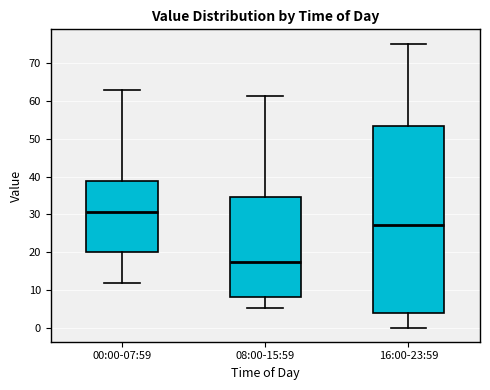

Reading left to right, transcribe this box plot: for each box, give where its median line is, the range the box spans, and where its two whiskers end, as read against the y-axis. The values are not printed on the chart, so give them approximately, as read against the axis.

00:00-07:59: median 31, box 20 to 39, whiskers 12 to 63
08:00-15:59: median 17, box 8 to 35, whiskers 5 to 61
16:00-23:59: median 27, box 4 to 53, whiskers 0 to 75